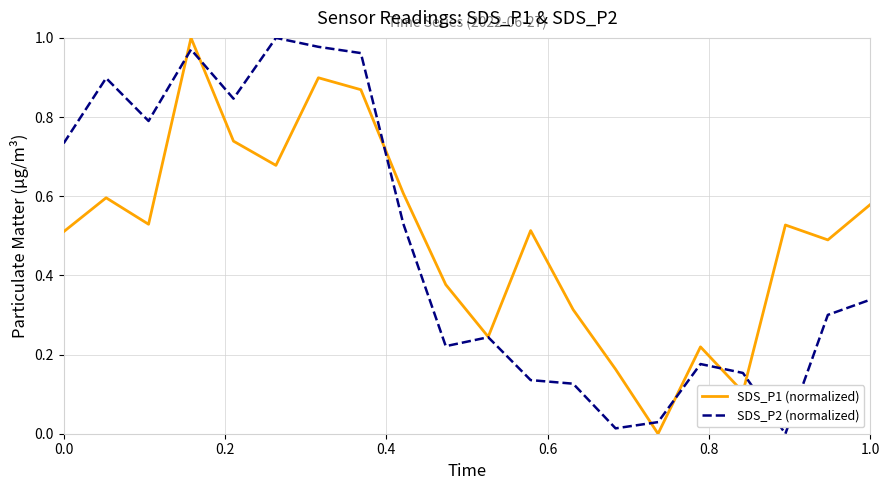

Does the chart display data point markers on the line(s)?

No